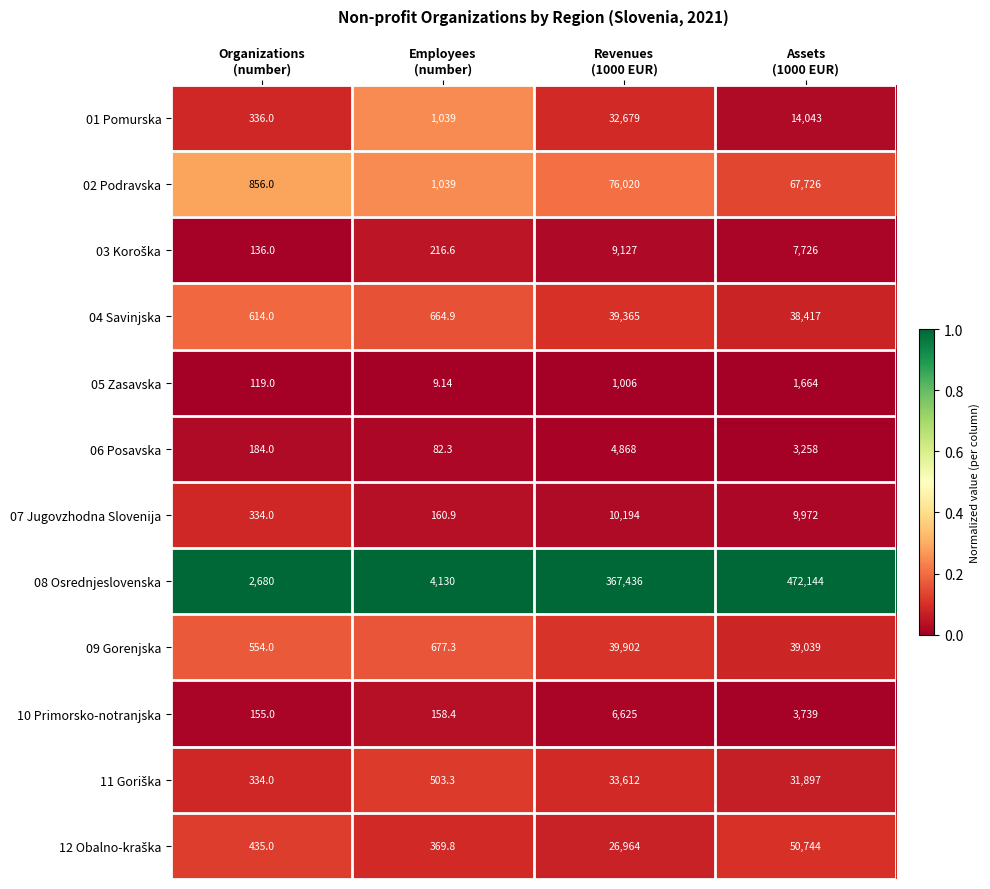

How many values in the 04 Savinjska series are below 38417?

2